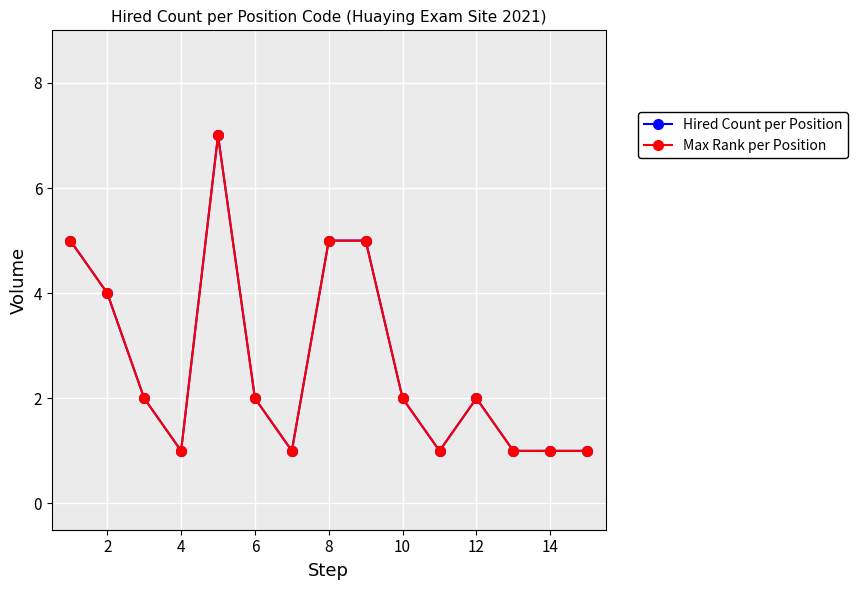

Does the chart display data point markers on the line(s)?

Yes